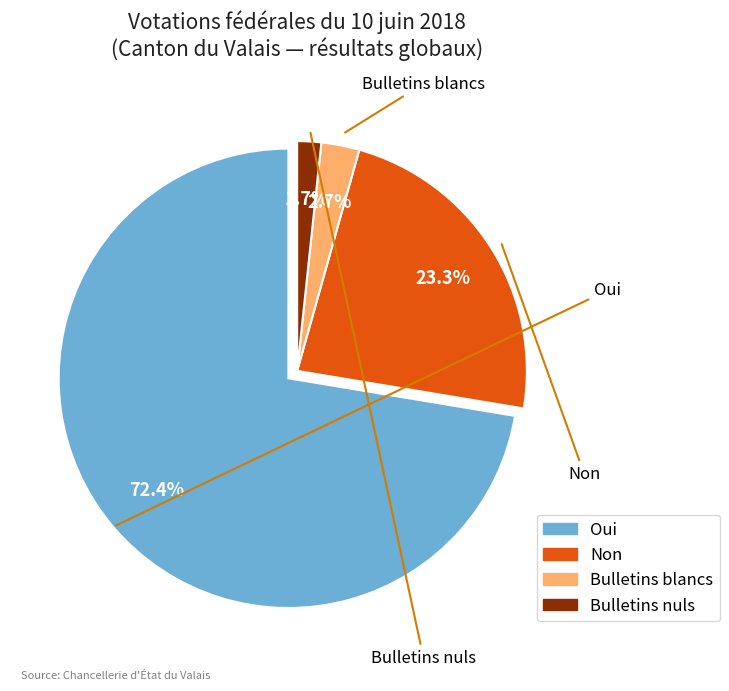

Which has a higher value, Non or Oui?

Oui